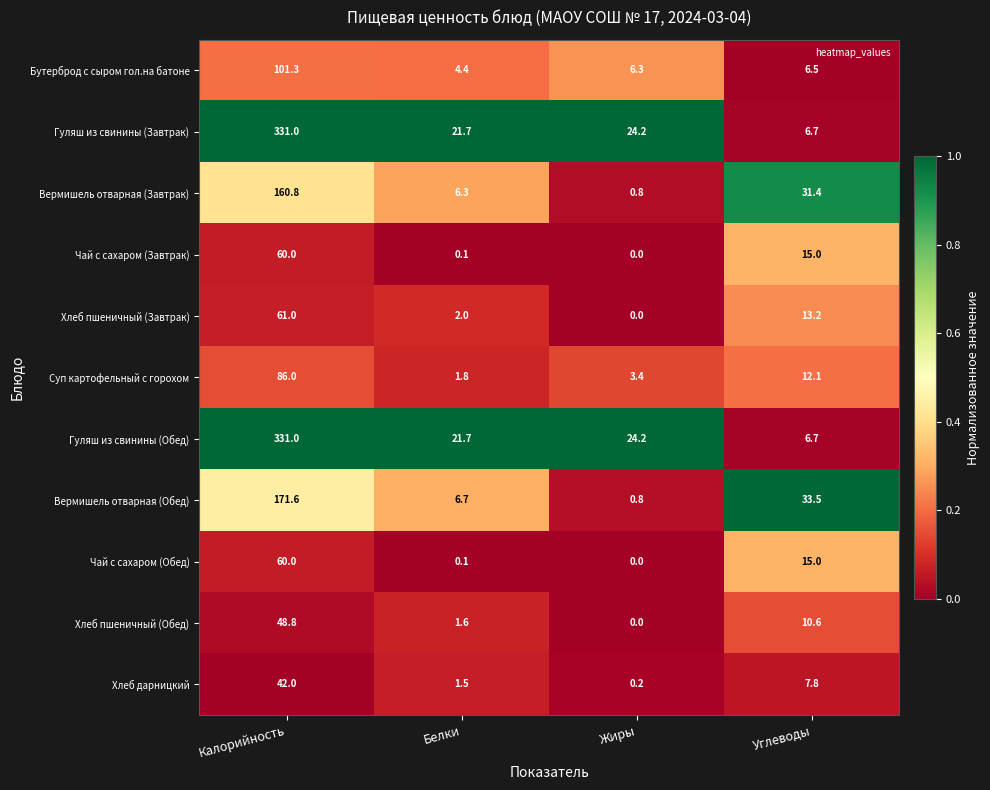

What is the minimum value for Бутерброд с сыром гол.на батоне?

4.4